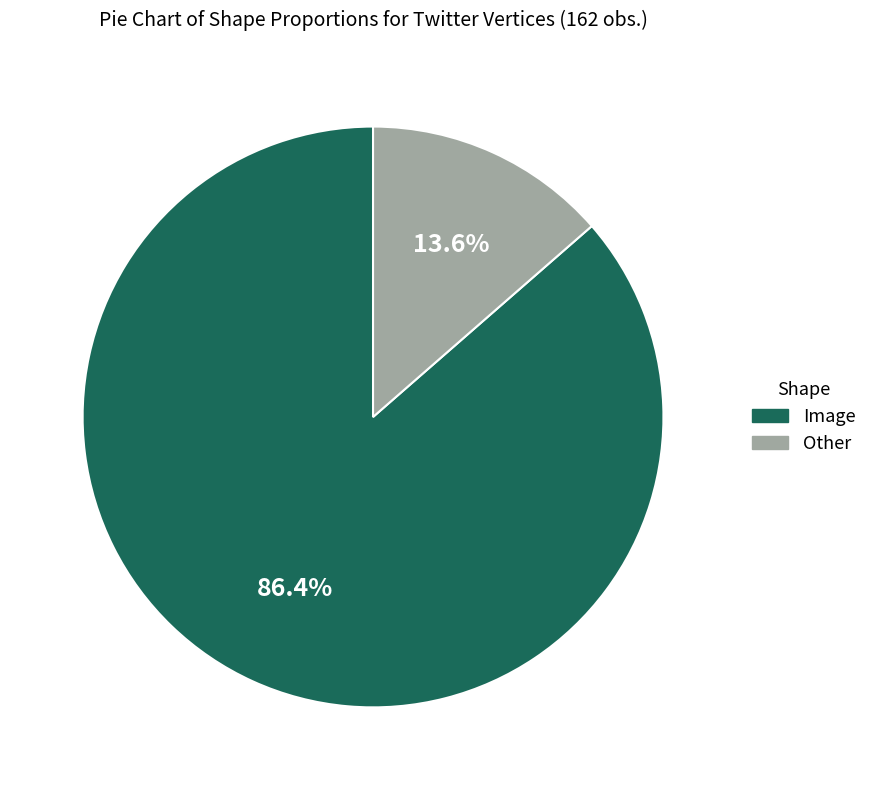

Combined, do Other and Image account for over 50%?

Yes